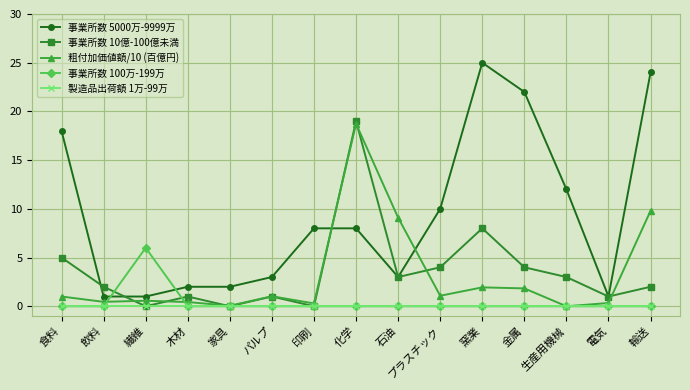

What is the difference between the highest and lowest values at 輸送?

24.0